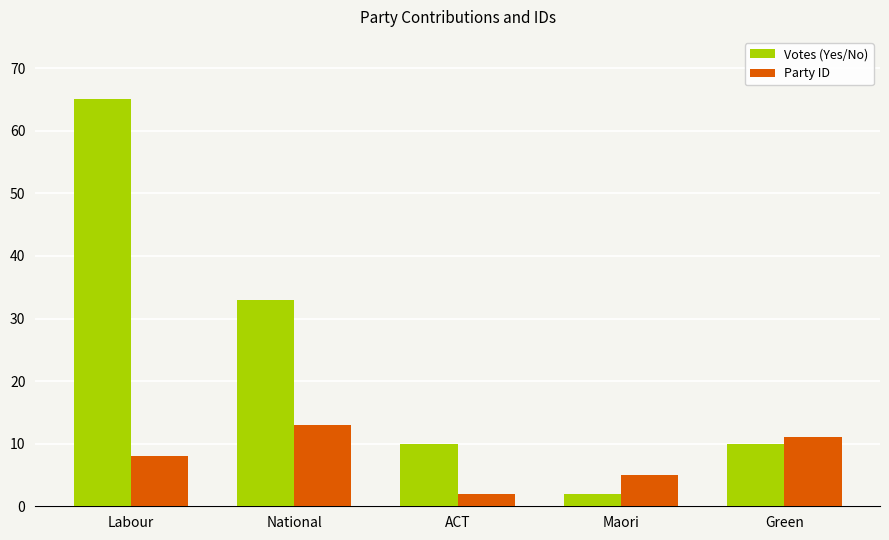

What is the difference between the maximum and minimum values in the Votes (Yes/No) series?

63